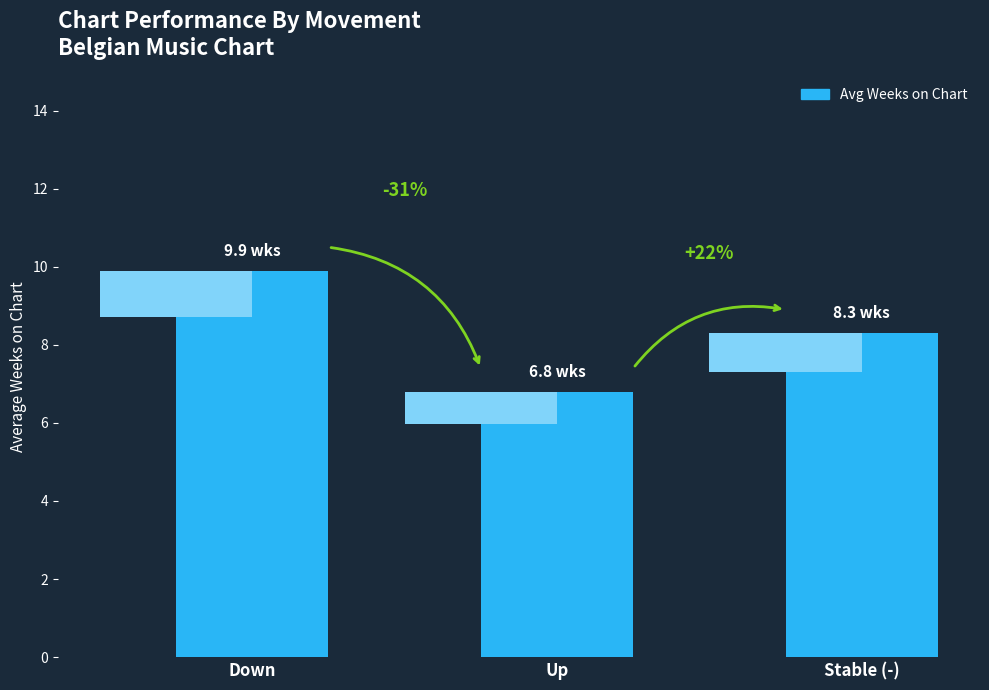

Rank the categories by value from highest to lowest.

Down, Stable (-), Up